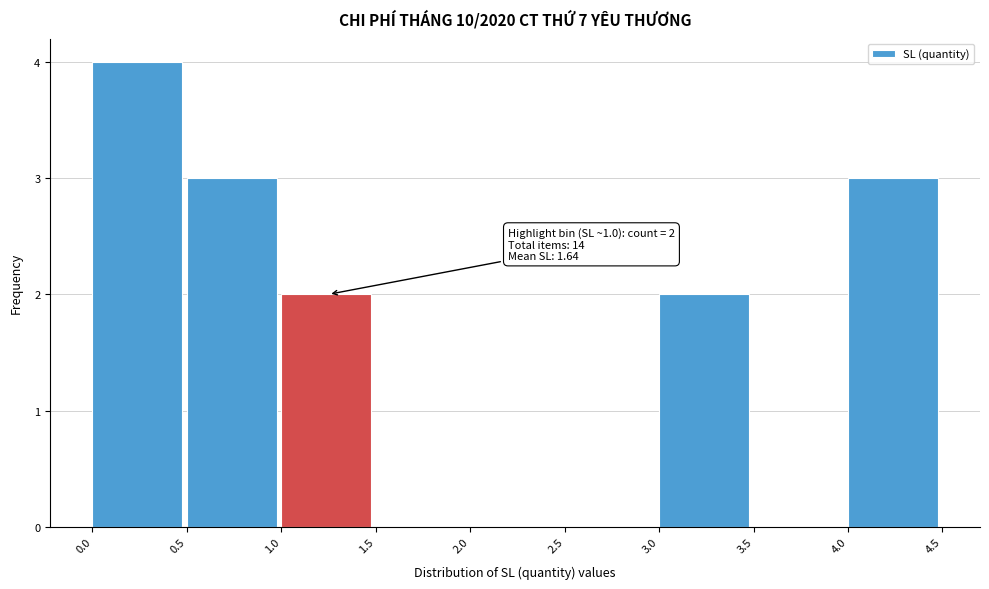

Which range on the x-axis has the tallest bar?

0.0 to 0.5